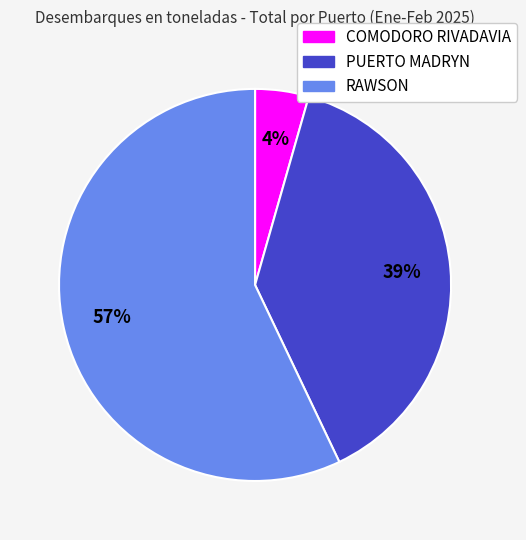

Is it true that COMODORO RIVADAVIA is 4% of the pie?

True